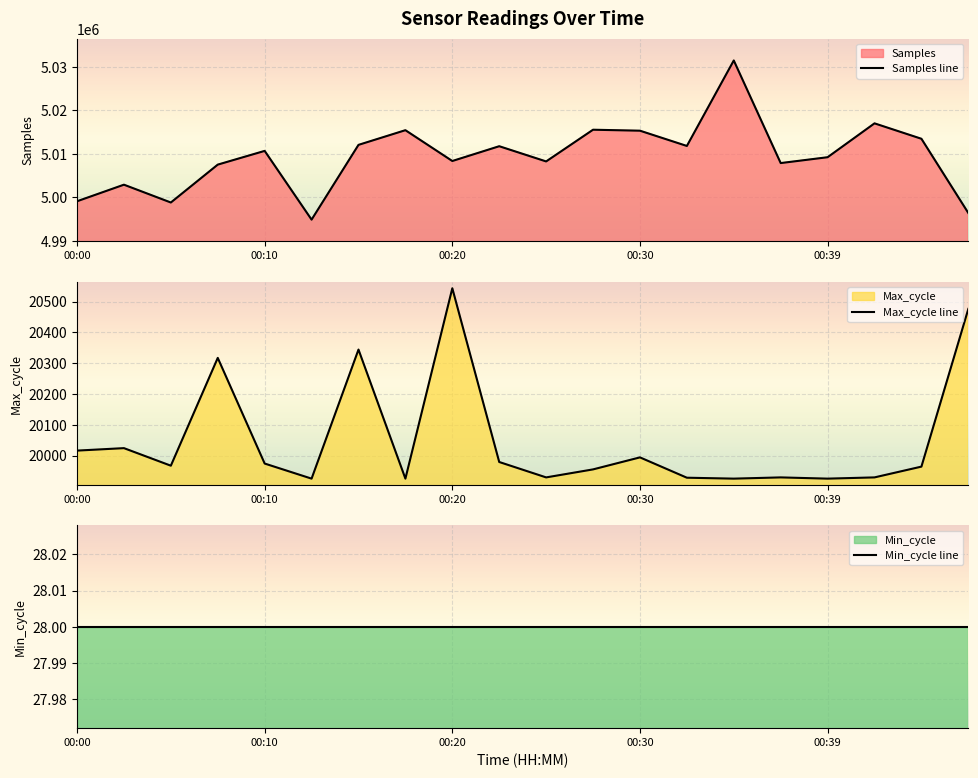

Where is Samples nearest to the value 5013169?

00:44